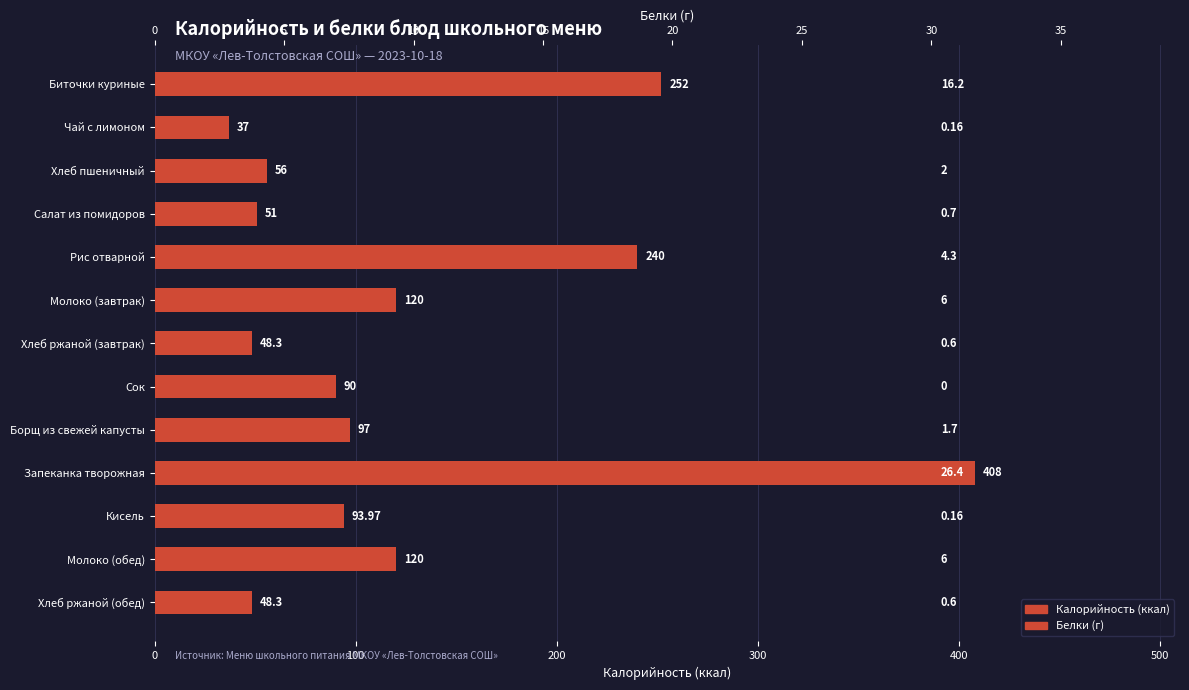

Is the value of Калорийность (ккал) at 100 greater than the value of Белки (г) at 10?

Yes